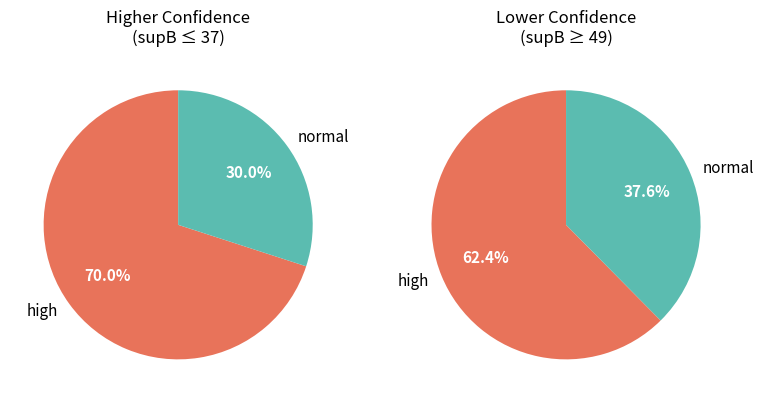

Which has a higher value, supB=37 or supB=49?

supB=37